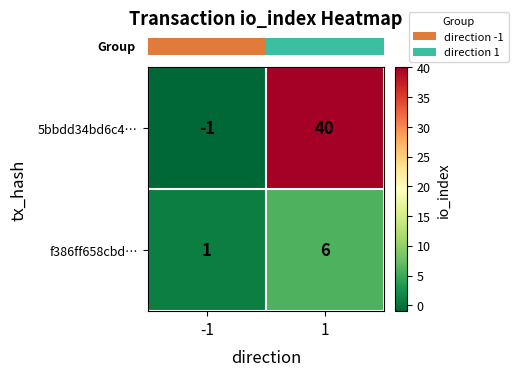

Which series has the widest spread of values?

5bbdd34bd6c4…